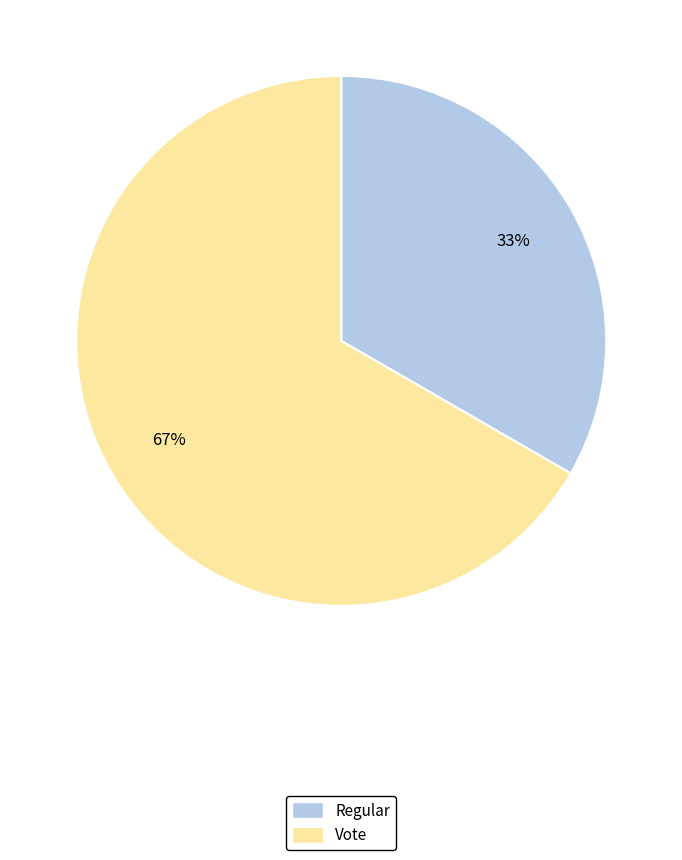

How many segments does this pie chart have?

2